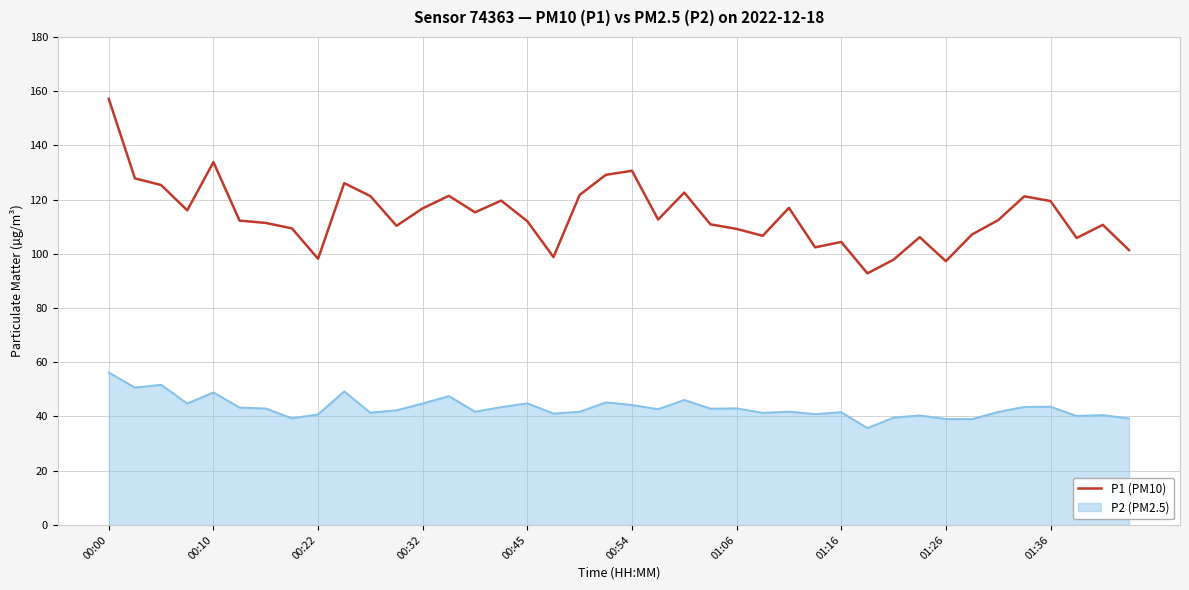

True or false: P2 (PM2.5) and P1 (PM10) intersect in this chart.

False